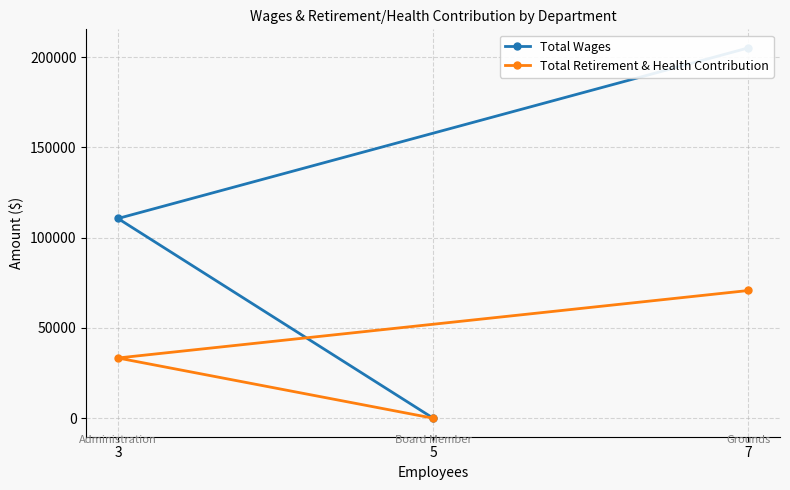

Which has a higher value, 5 or 3?

3